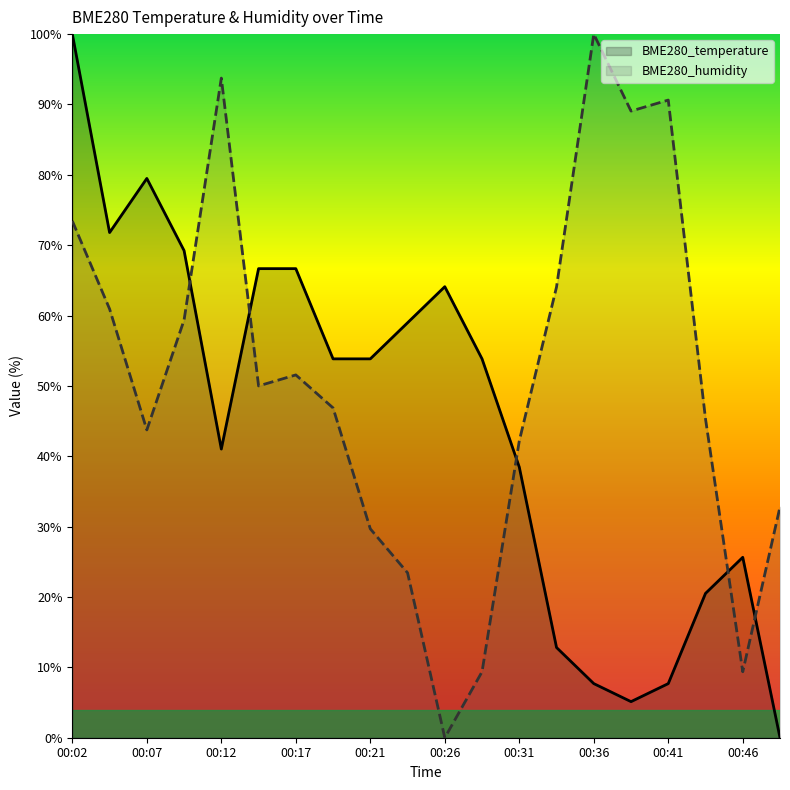

What is the sum of the BME280_temperature values at 00:49 and 00:12?

41.0